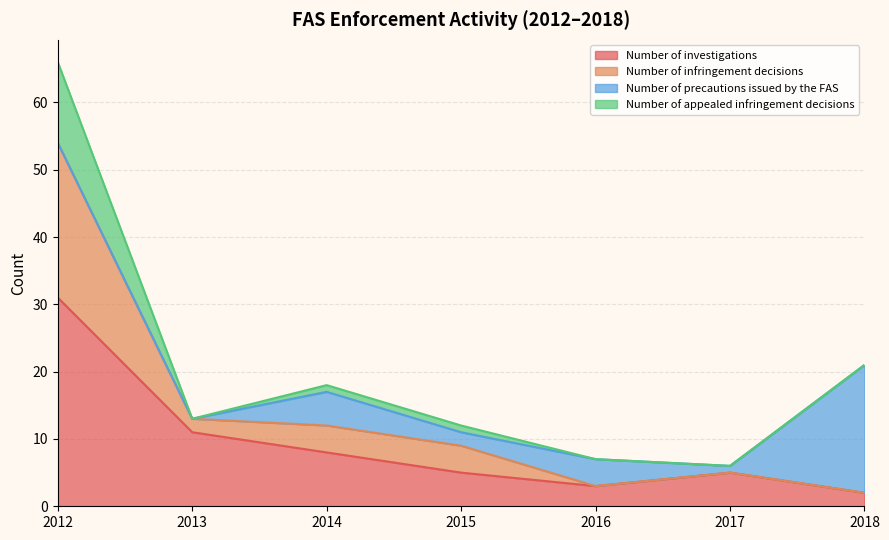

True or false: Number of investigations and Number of infringement decisions intersect in this chart.

False